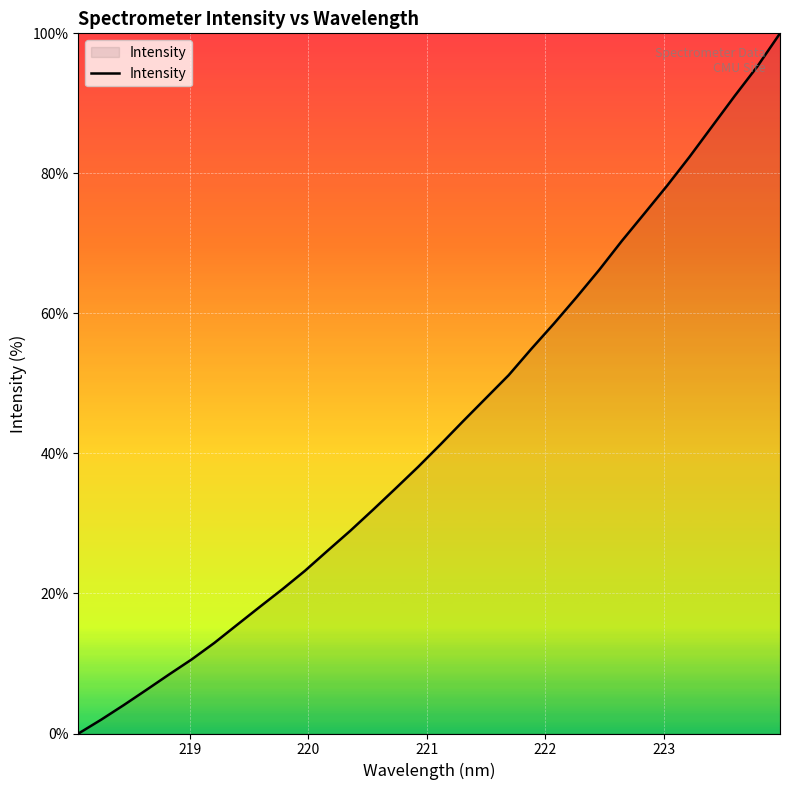

Count the number of categories in the chart.

32